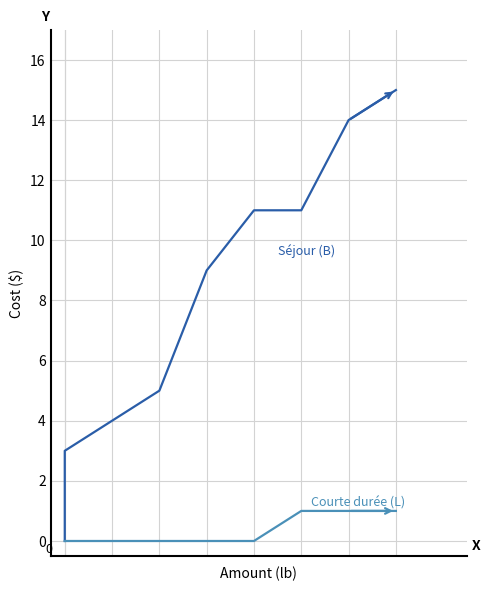

Reading right to left, list all the values displayed in this chart.

Permis de séjour (B): 15	14	11	11	9	5	4	3	0
Permis de courte durée (L): 1	1	1	0	0	0	0	0	0